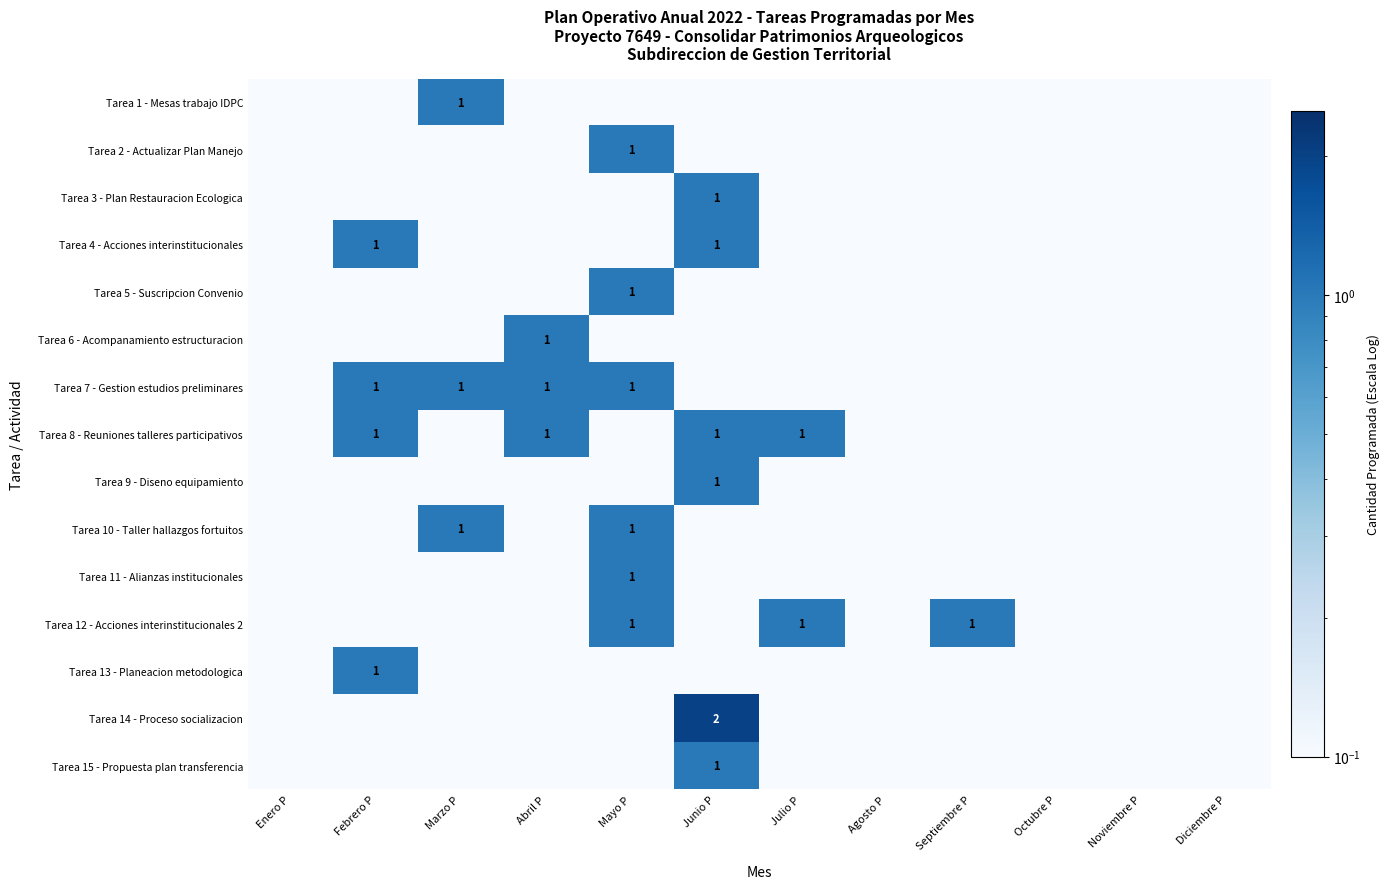

Is it true that Tarea 10 - Taller hallazgos fortuitos equals 1.0 at Marzo P?

True